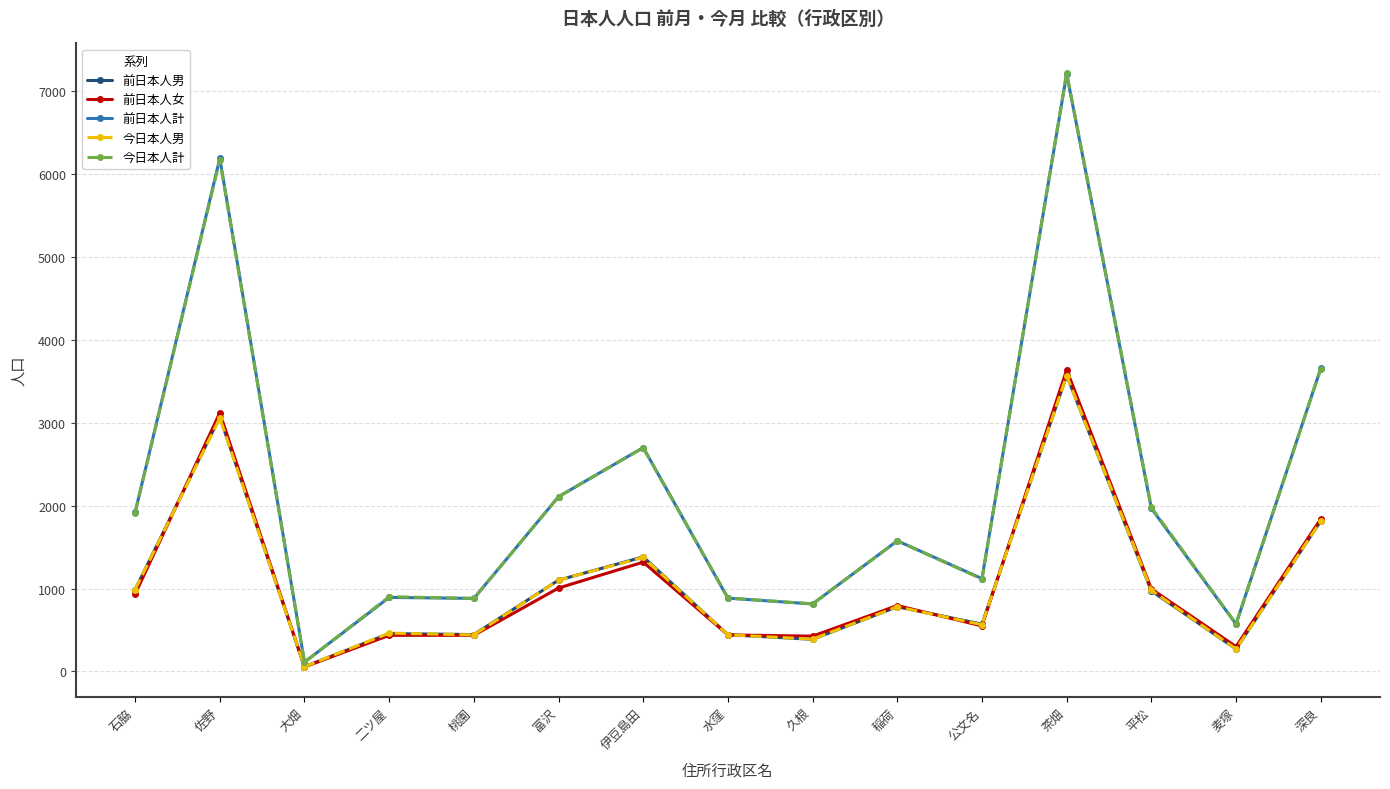

Read the 前日本人計 value at 茶畑, to the nearest 100.

7200